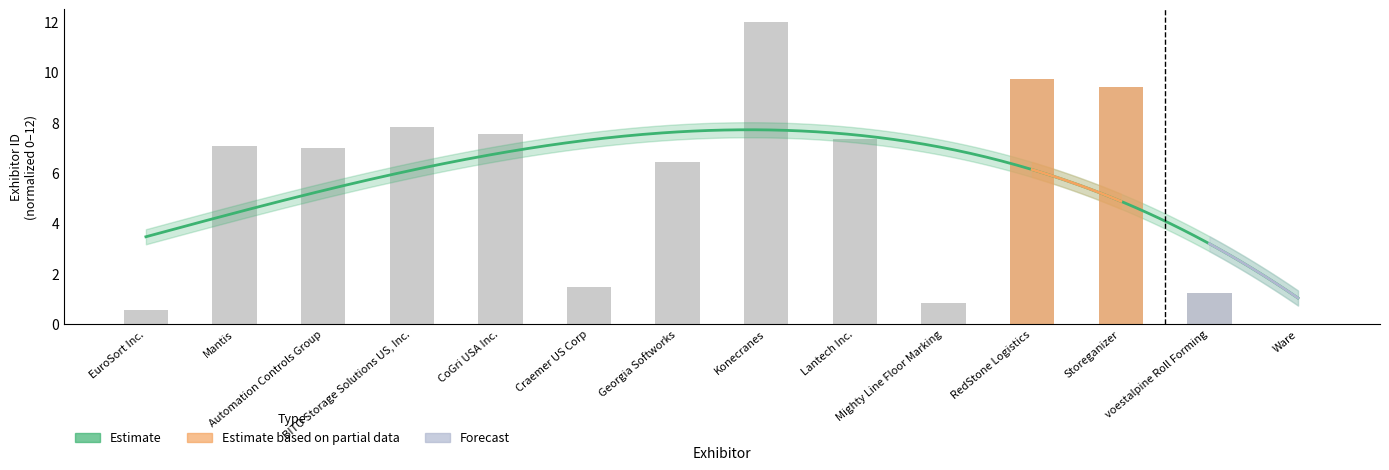

What is the value of the 11th bar from the left?

9.7